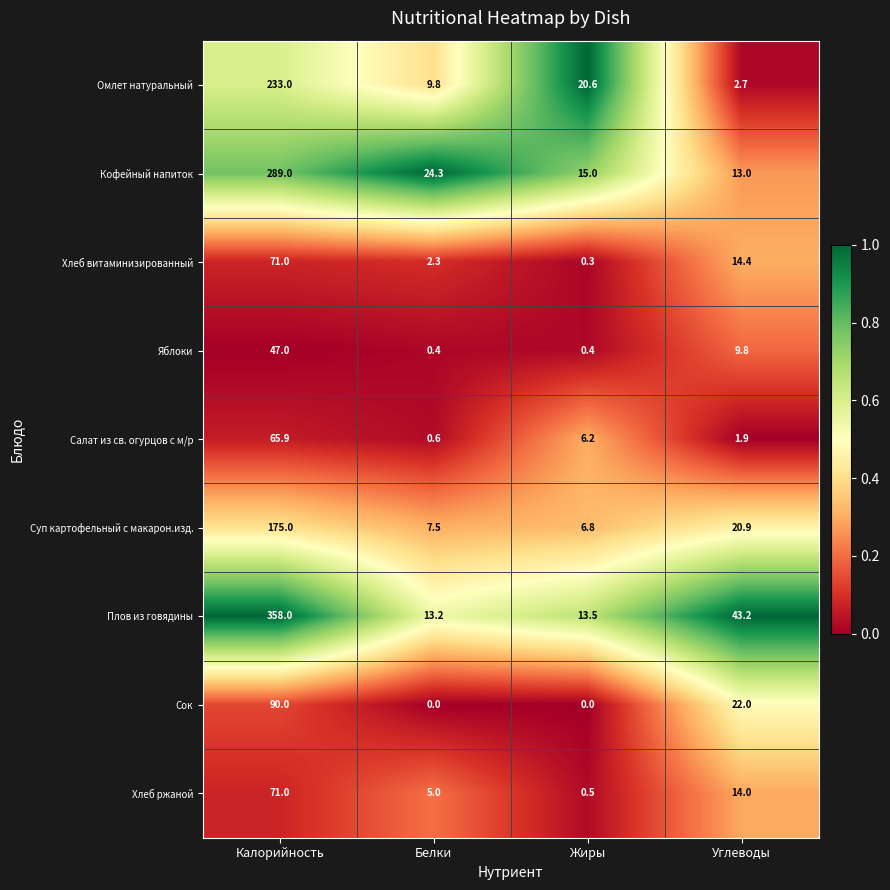

Where is Сок nearest to the value 45?

Углеводы